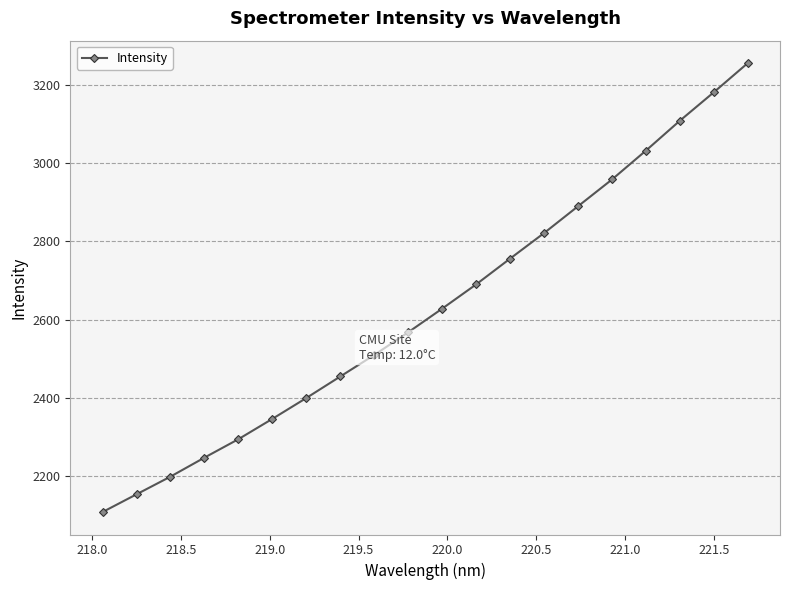

What is the sum of all values?

52597.8